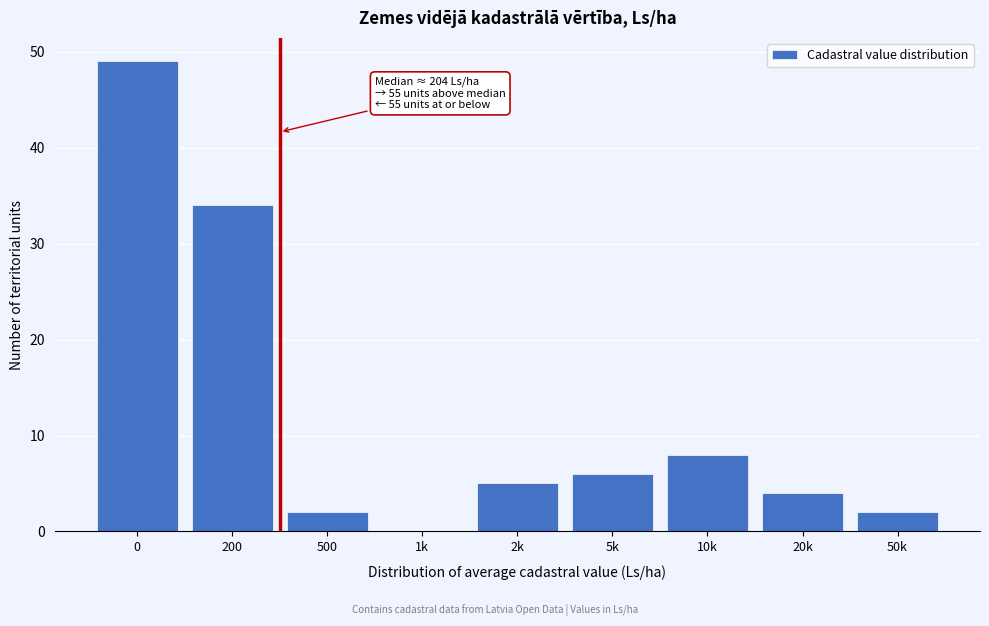

Reading left to right, what are all the values shown in this chart?

0=49	200=34	500=2	1k=0	2k=5	5k=6	10k=8	20k=4	50k=2